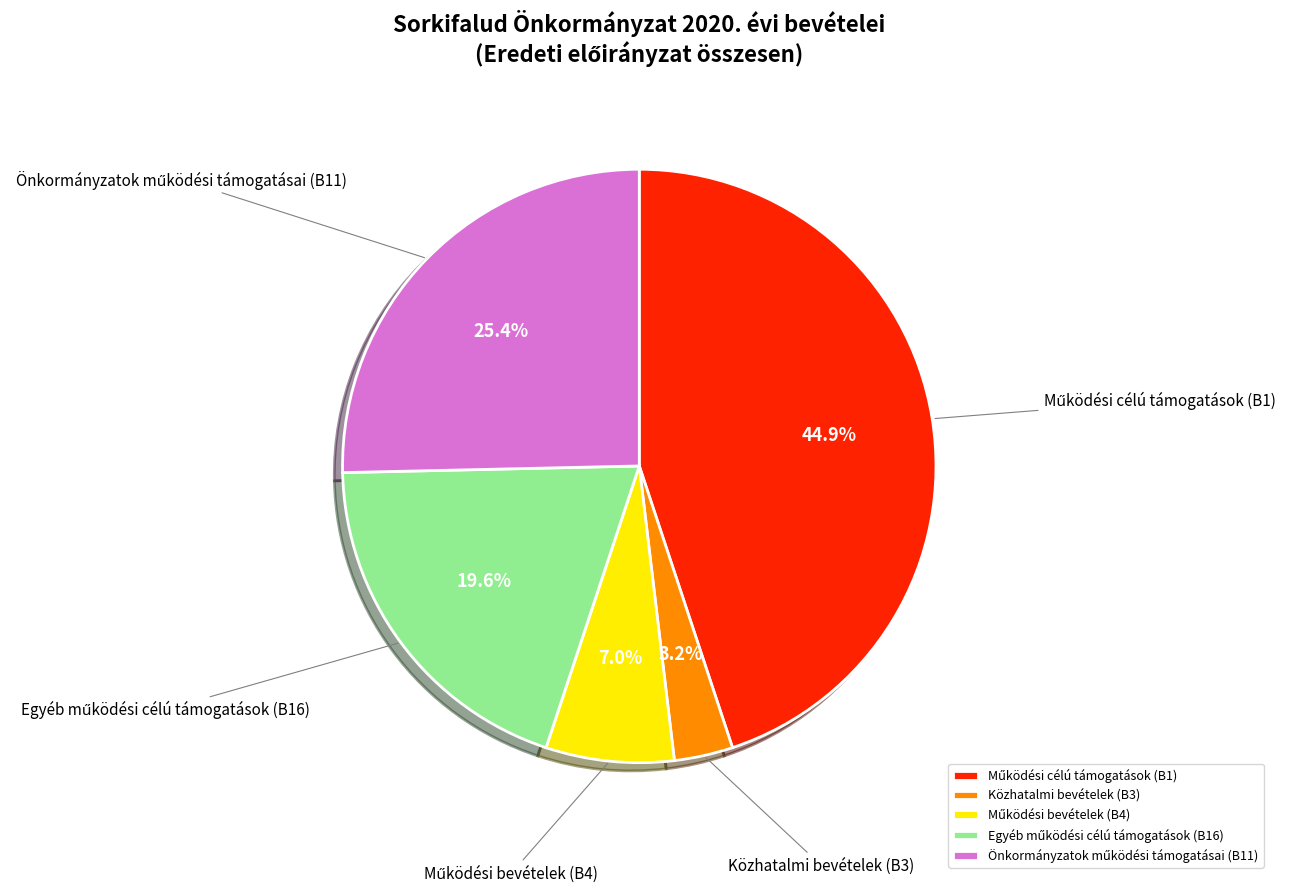

Is there a majority slice in this chart?

No